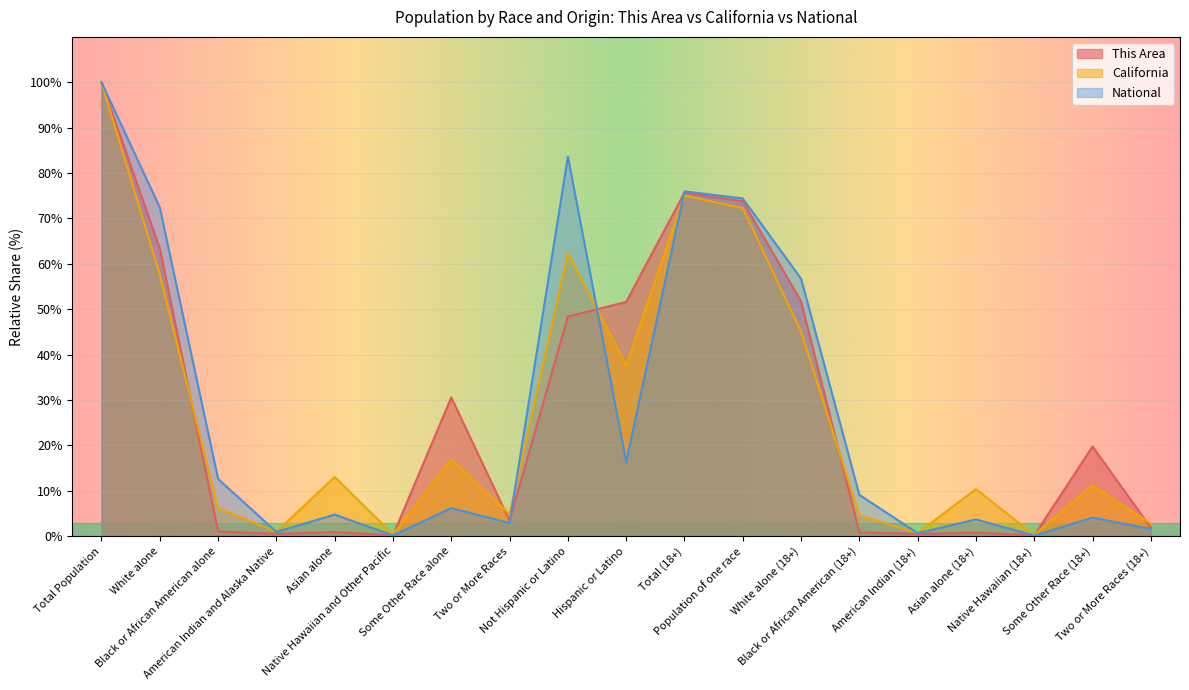

List the series in order of their peak value, highest first.

This Area, California, National